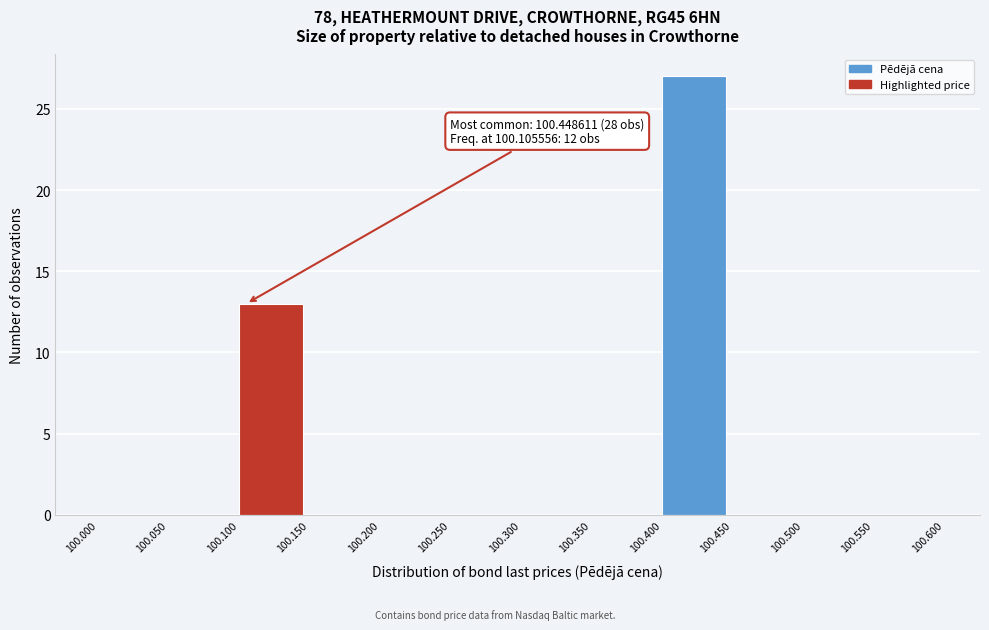

Which range on the x-axis has the tallest bar?

100.400 to 100.450